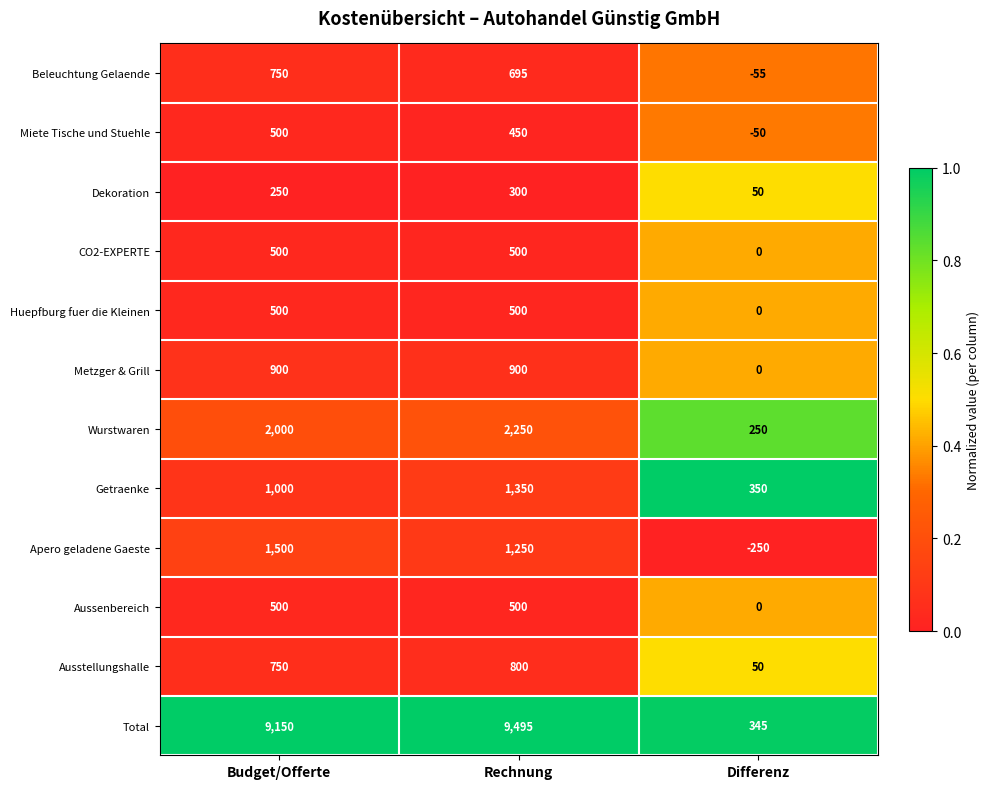

What is the total value across all series at Rechnung?

18990